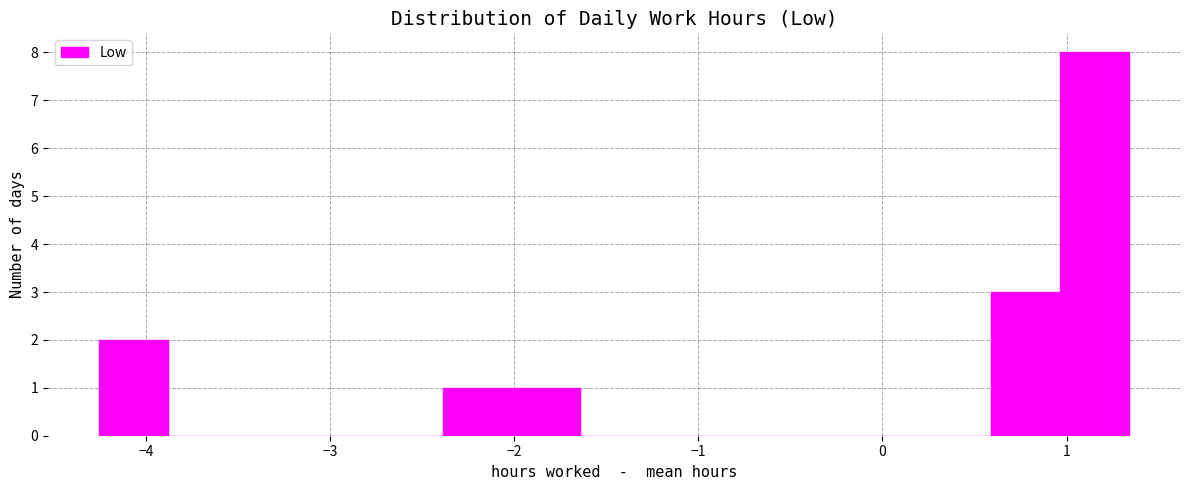

Around what value on the x-axis is the tallest bar? Give the approximate position of its centre, as read against the axis.

1.2